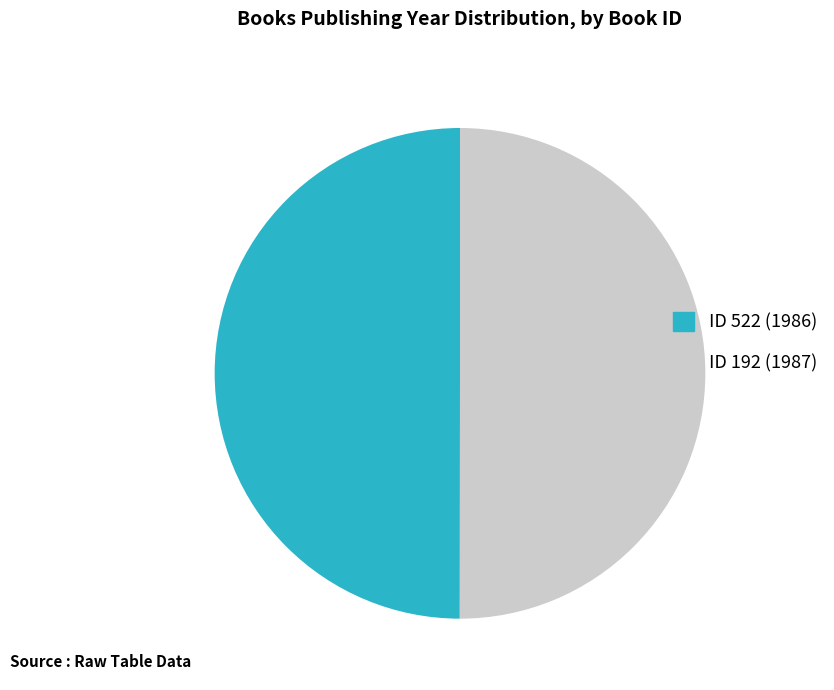

Combined, do ID 192 (1987) and ID 522 (1986) account for over 50%?

Yes